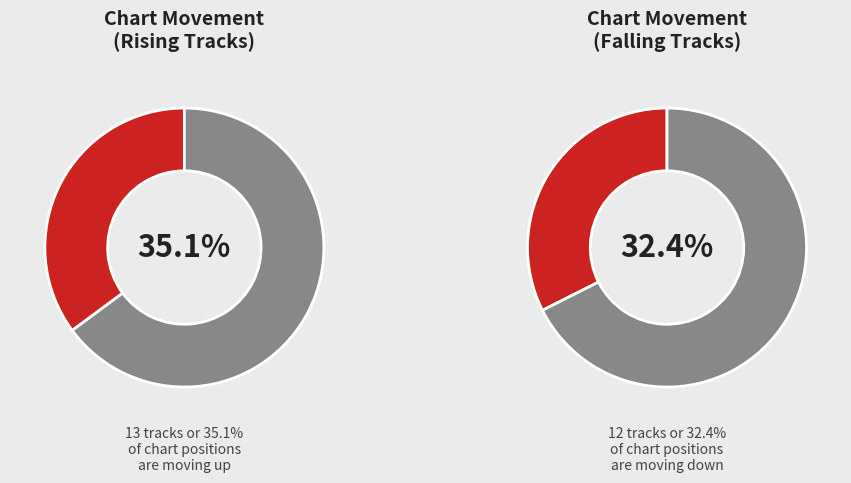

Which slice is the smallest?

down